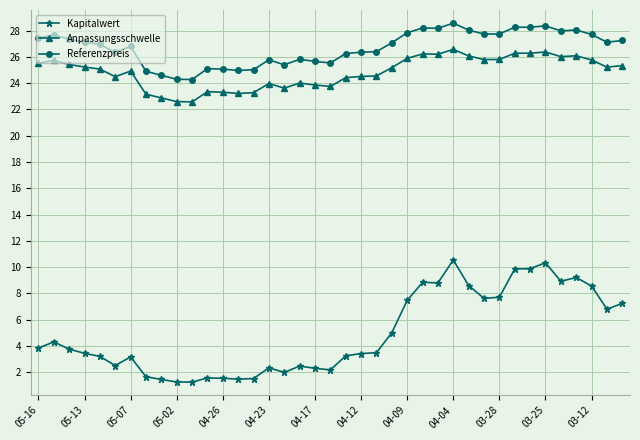

What is the lowest value of the Referenzpreis series?

24.3